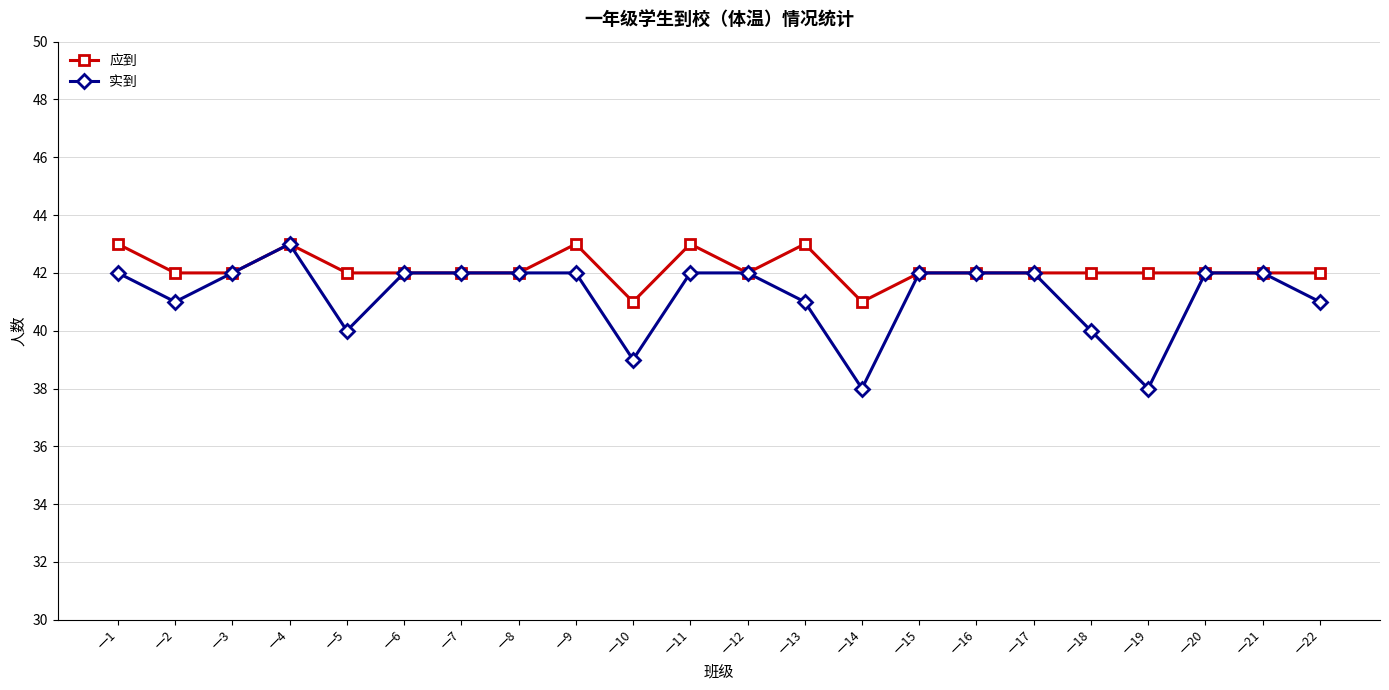

In 实到, how many points are lower than both neighbors (excluding endpoints)?

5